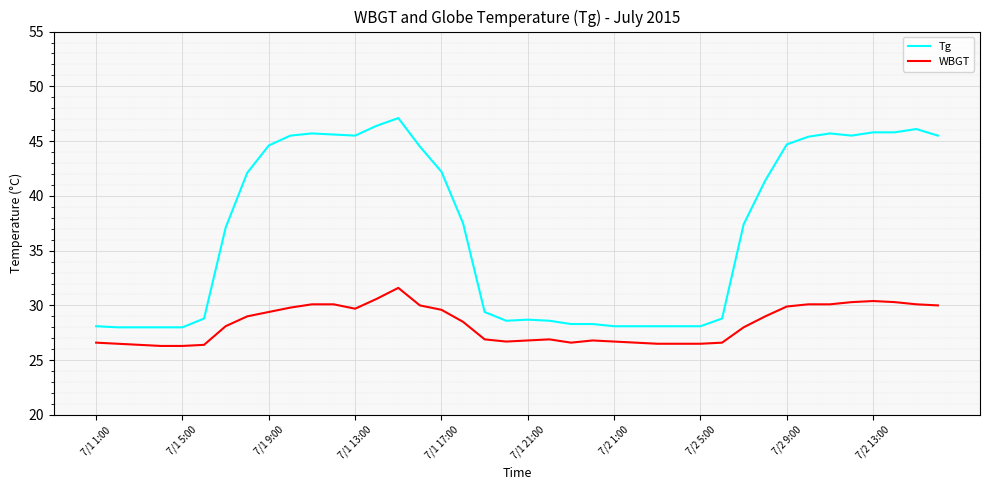

What is the lowest value of the WBGT series?

26.3